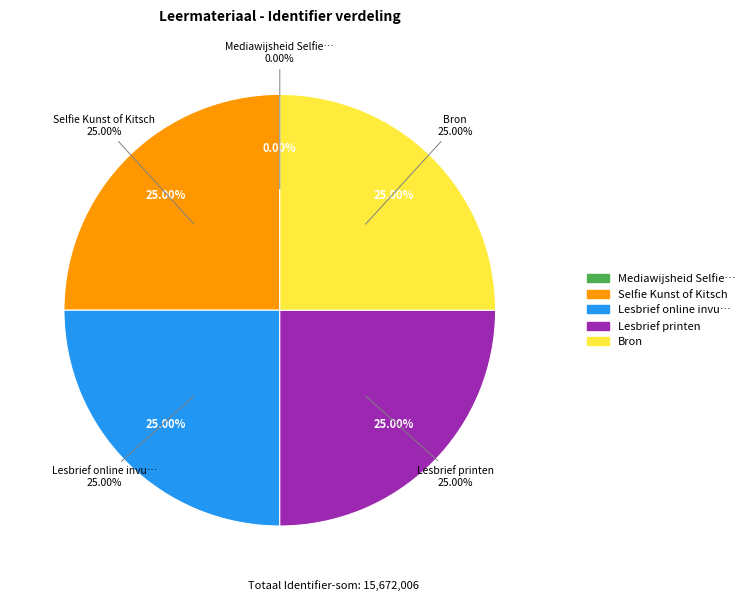

How many slices are in this pie chart?

5